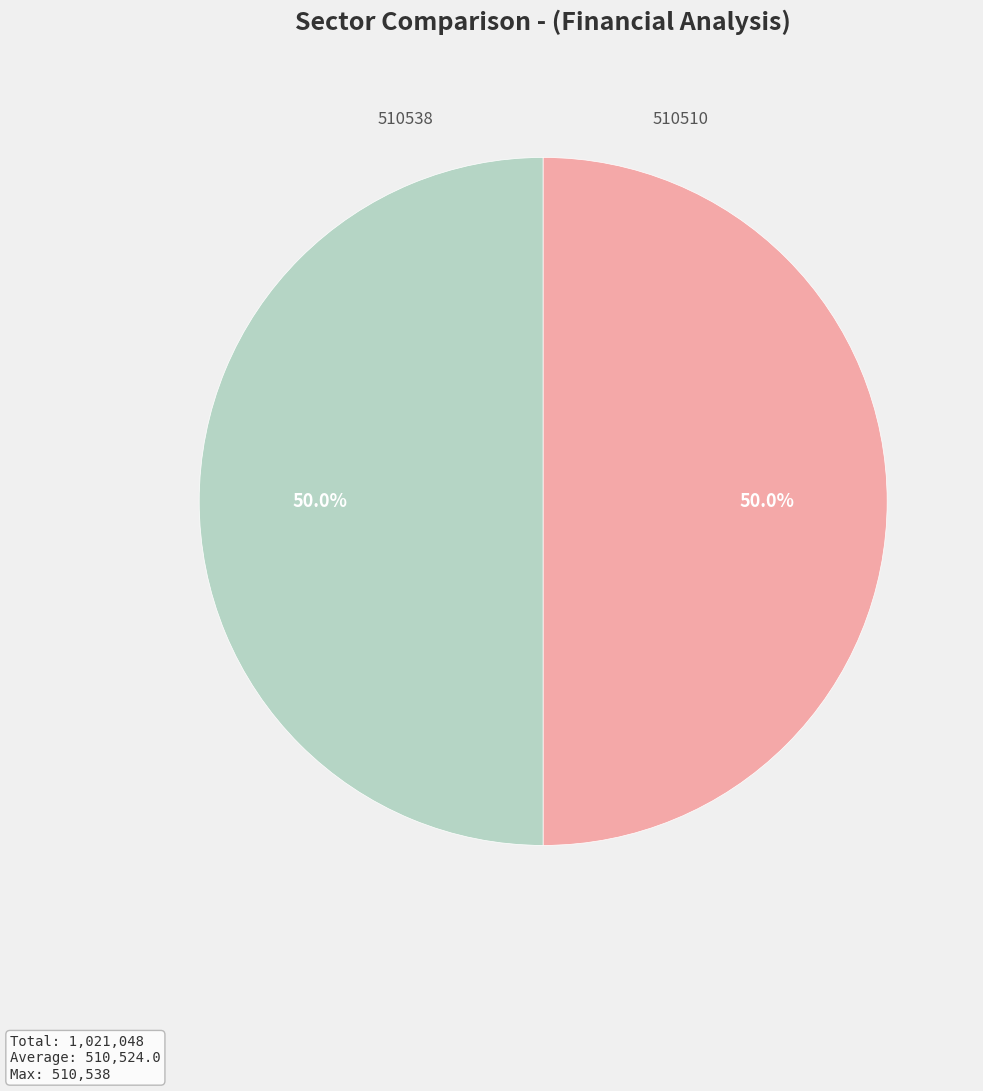

How many segments does this pie chart have?

2